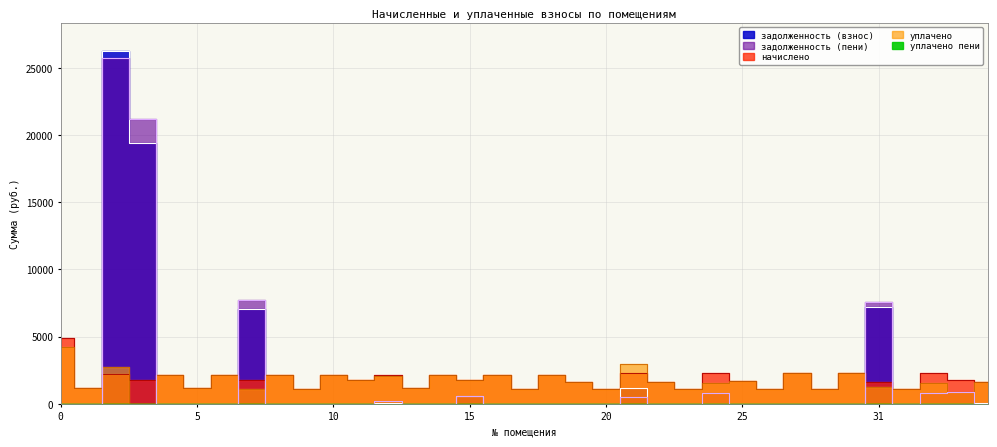

What is the sum of all задолженность (пени) values?

65940.1